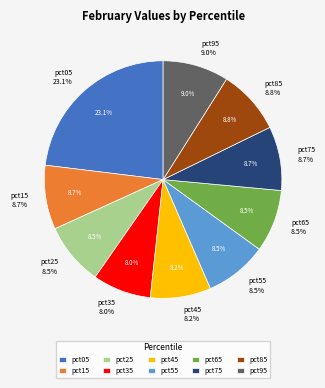

Do pct05 and pct15 together represent more than half of the pie?

No